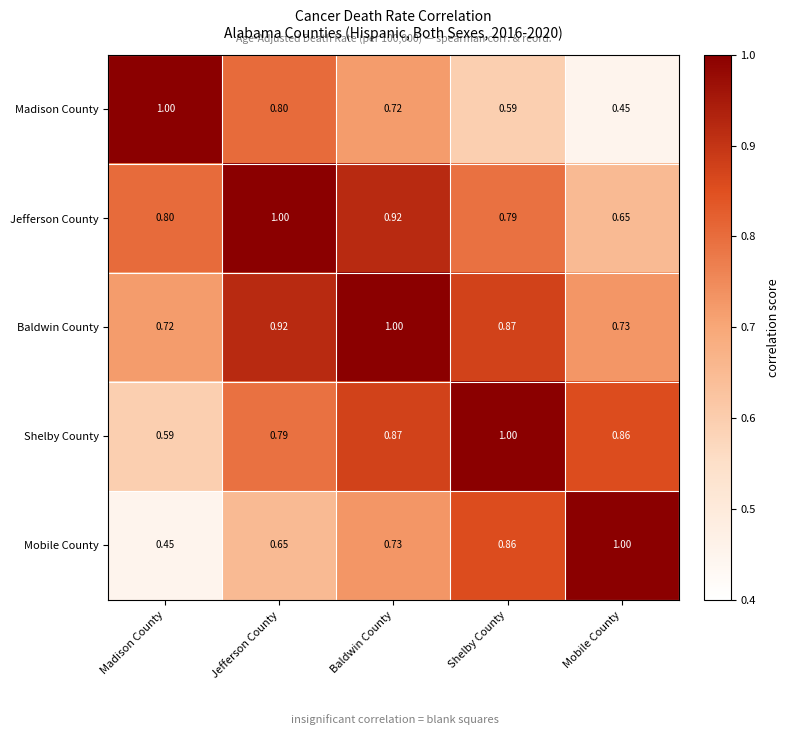

Where is Shelby County nearest to the value 0?

Madison County